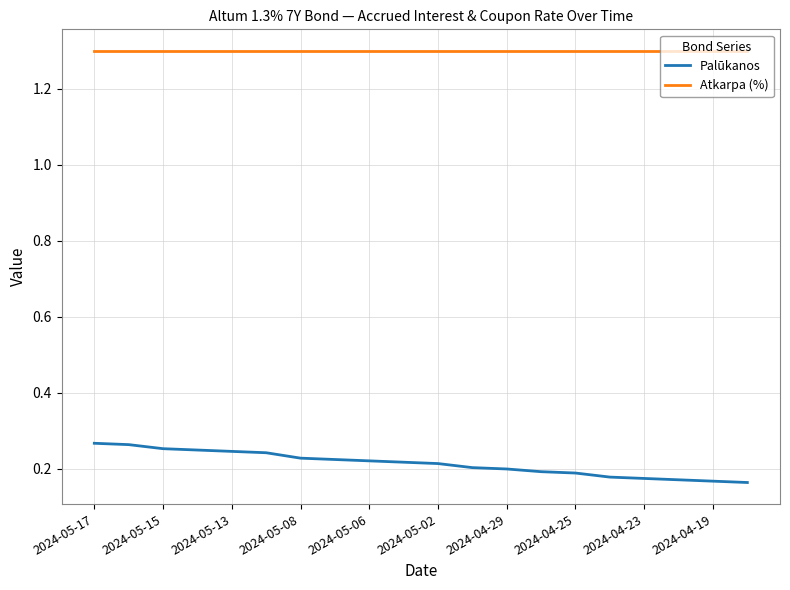

Which series has the largest range (max minus min)?

Palūkanos